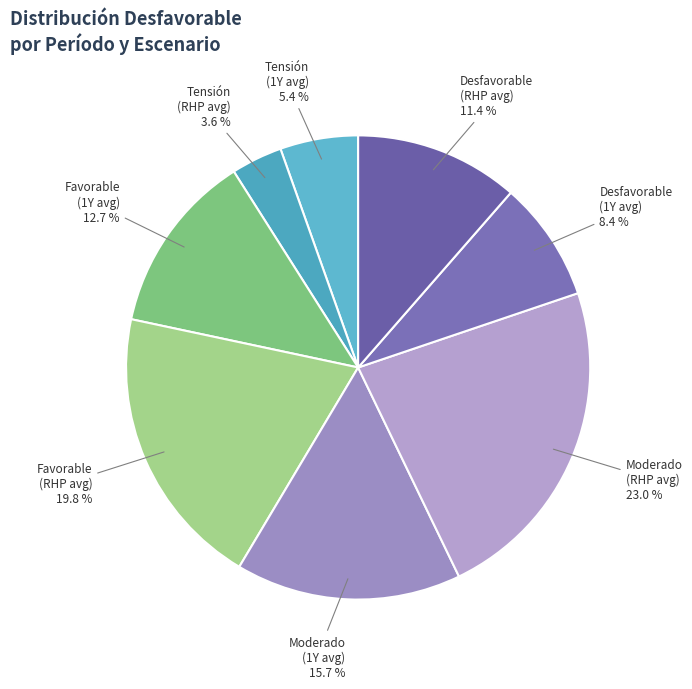

Rank the categories by value from highest to lowest.

Moderado (RHP avg) 23.0 %, Favorable (RHP avg) 19.8 %, Moderado (1Y avg) 15.7 %, Favorable (1Y avg) 12.7 %, Desfavorable (RHP avg) 11.4 %, Desfavorable (1Y avg) 8.4 %, Tensión (1Y avg) 5.4 %, Tensión (RHP avg) 3.6 %